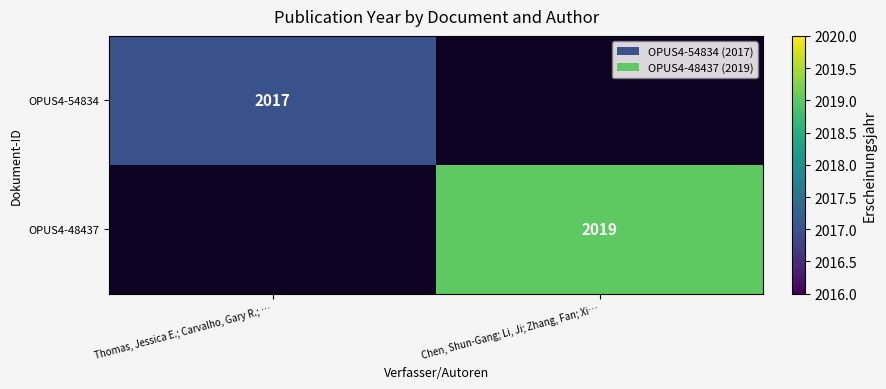

Is it true that OPUS4-48437 equals 2019 at Chen, Shun-Gang; Li, Ji; Zhang, Fan; Xi…?

True